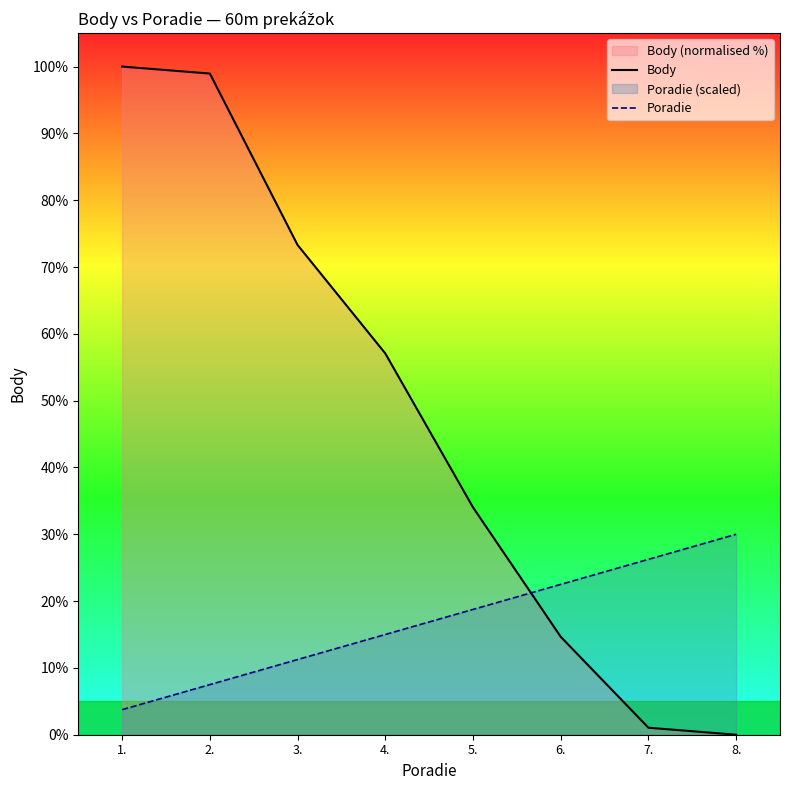

How many values in Body are above zero?

7